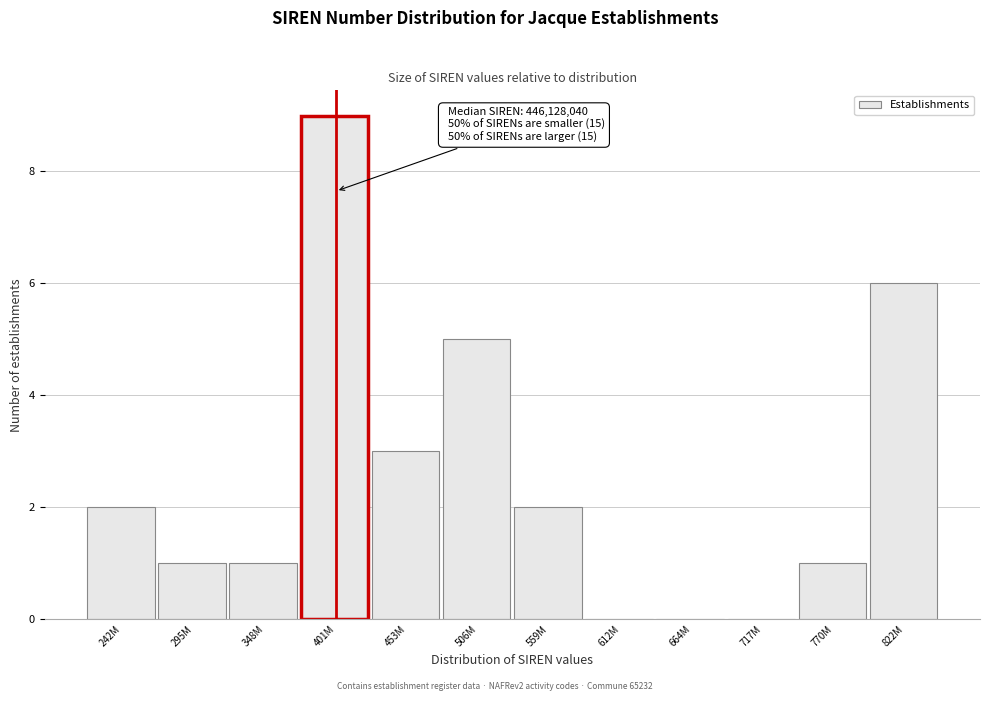

Reading left to right, what are all the values shown in this chart?

242M=2	295M=1	348M=1	401M=9	453M=3	506M=5	559M=2	612M=0	664M=0	717M=0	770M=1	822M=6